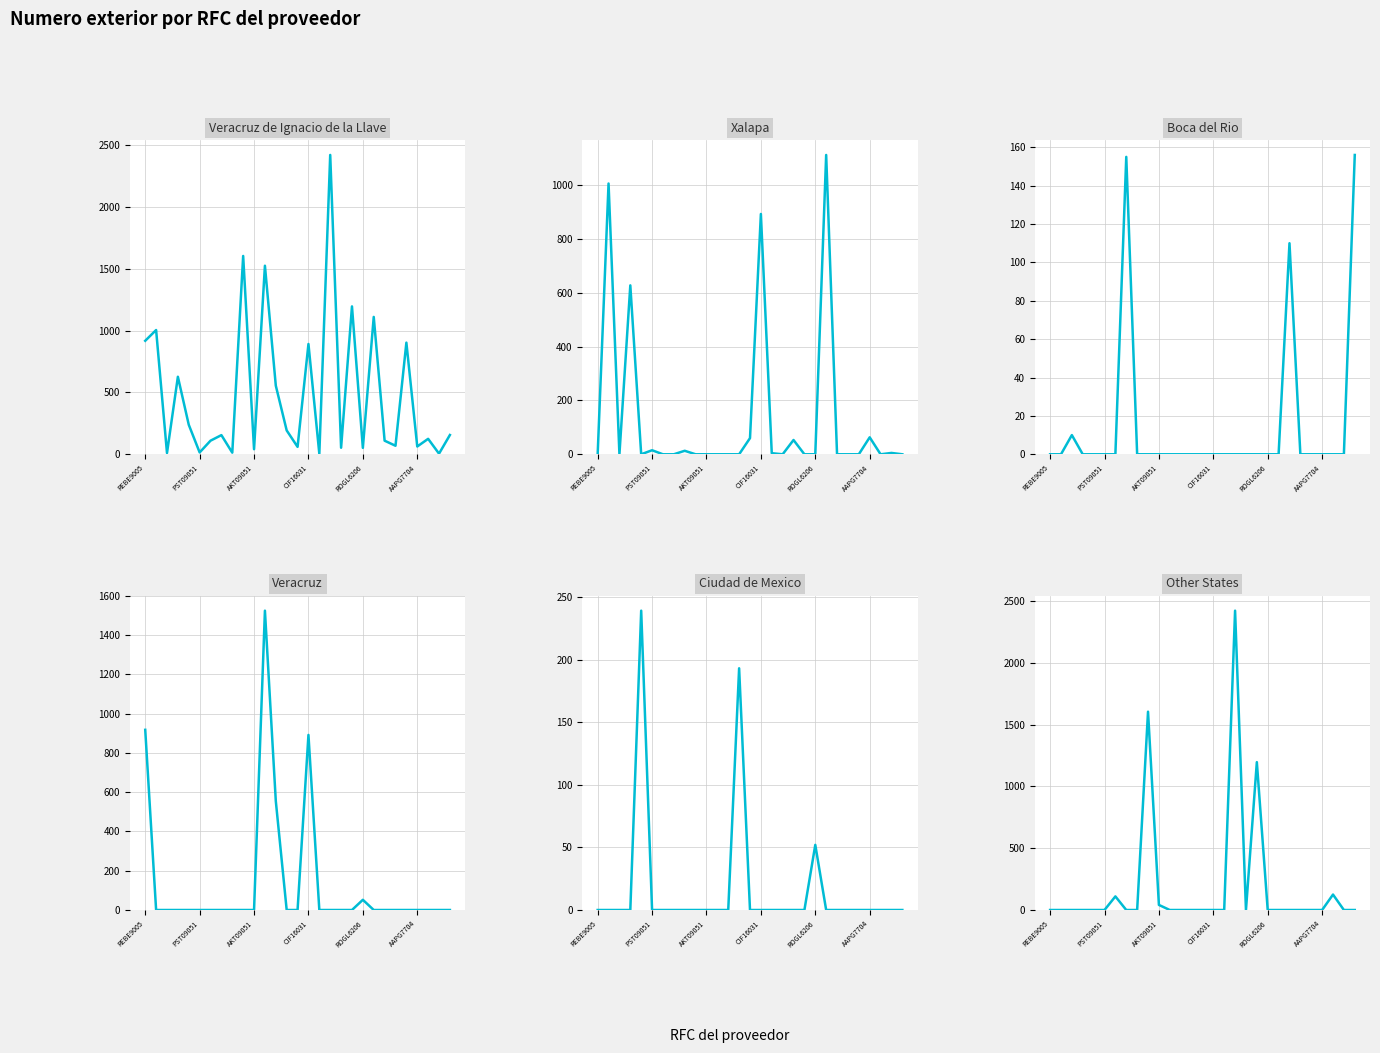

True or false: Veracruz de Ignacio de la Llave has a value of 5 at AKT09051.

False